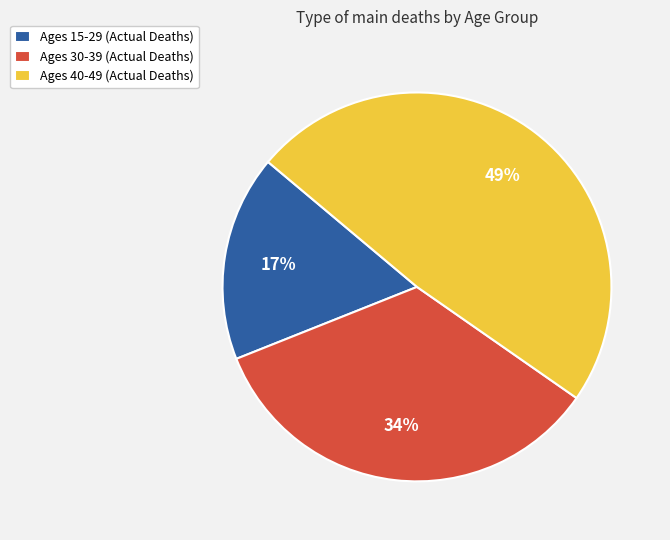

Is the sum of Ages 15-29 (Actual Deaths) and Ages 40-49 (Actual Deaths) greater than half?

Yes